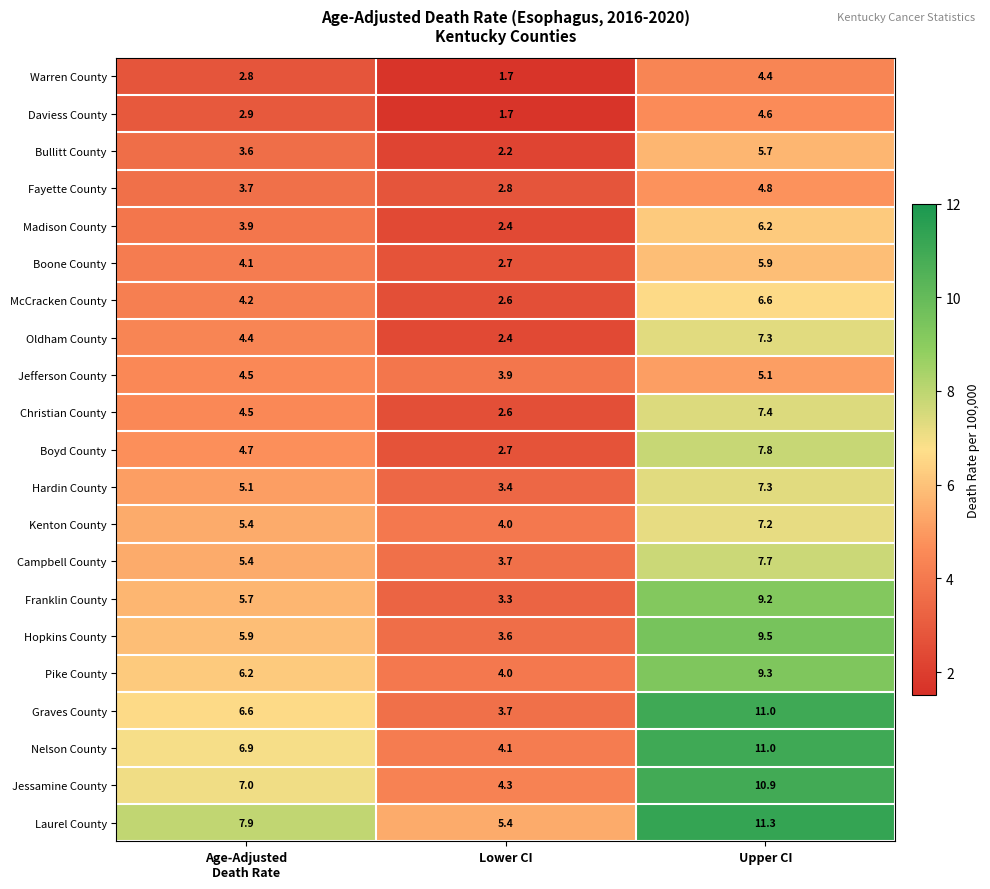

What is the spread (max minus min) of values at Upper CI?

6.9